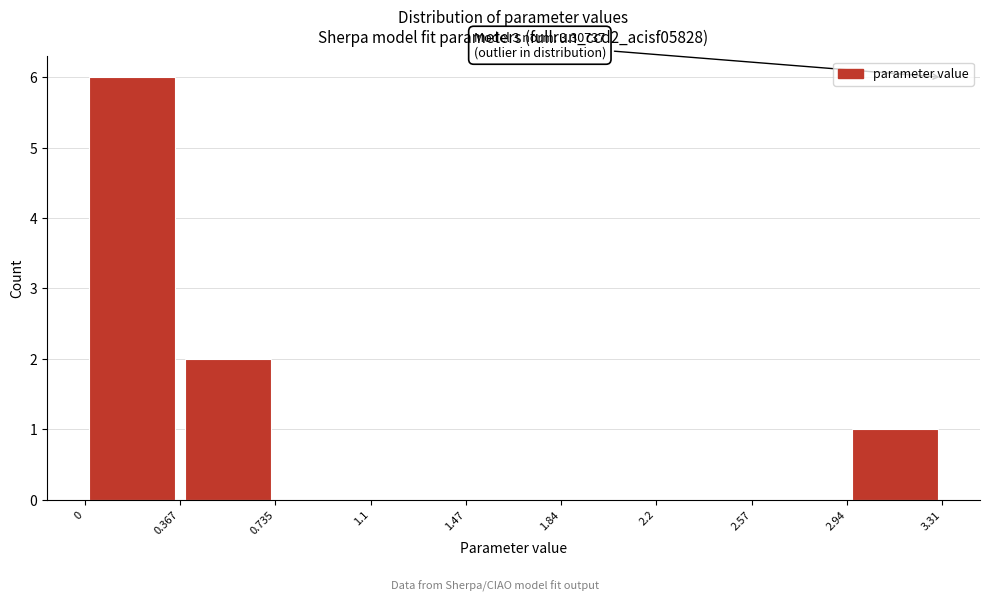

Which range on the x-axis has the tallest bar?

0 to 0.367